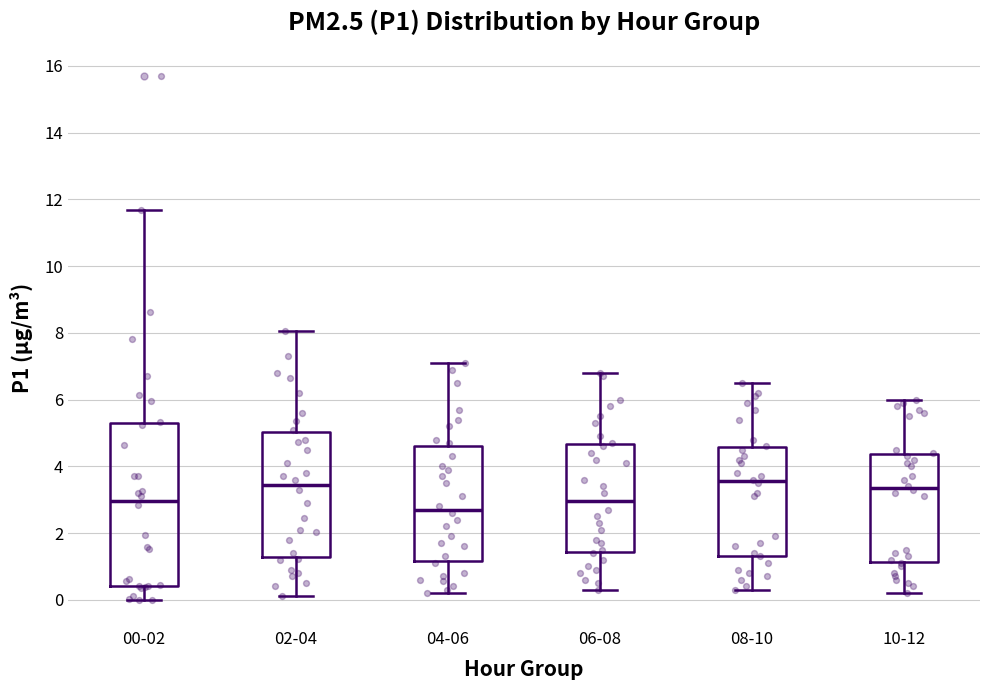

Which box has the lowest median line?

04-06